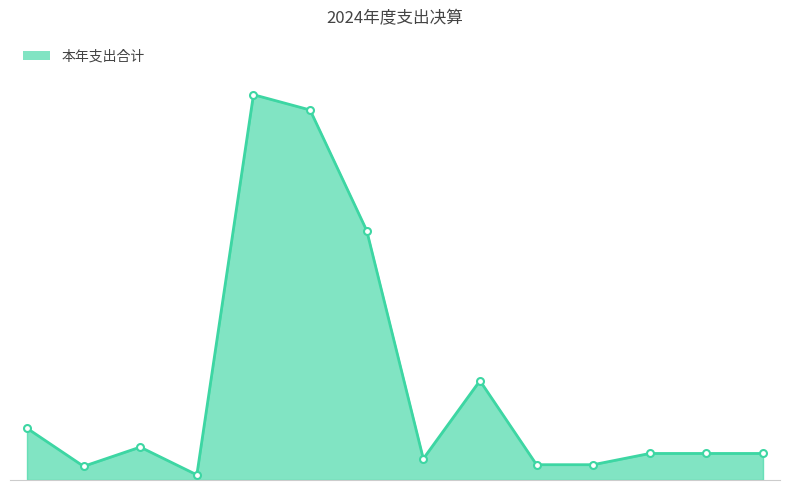

Does the chart have visible grid lines?

No